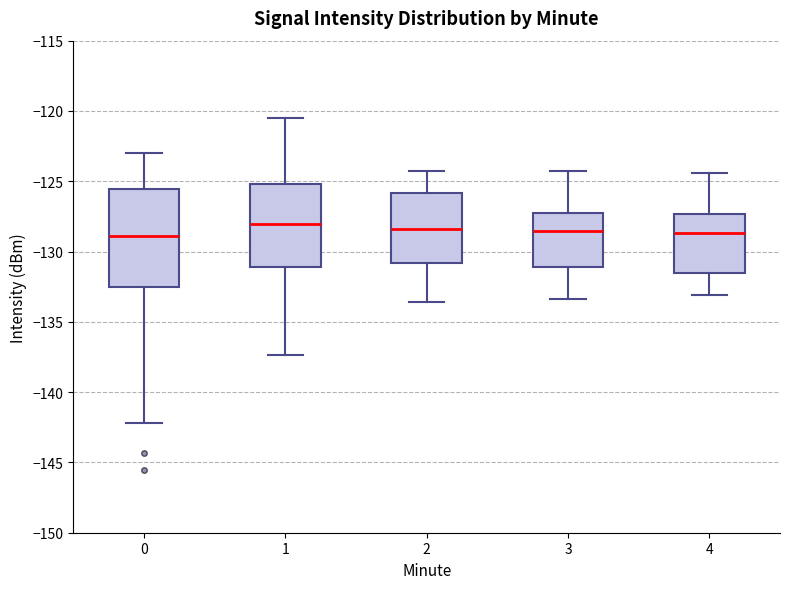

Reading left to right, transcribe this box plot: for each box, give where its median line is, the range the box spans, and where its two whiskers end, as read against the y-axis. The values are not printed on the chart, so give them approximately, as read against the axis.

0: median -129.0, box -132.5 to -125.5, whiskers -142.0 to -123.0
1: median -128.0, box -131.0 to -125.0, whiskers -137.5 to -120.5
2: median -128.5, box -131.0 to -126.0, whiskers -133.5 to -124.5
3: median -128.5, box -131.0 to -127.0, whiskers -133.5 to -124.5
4: median -128.5, box -131.5 to -127.5, whiskers -133.0 to -124.5